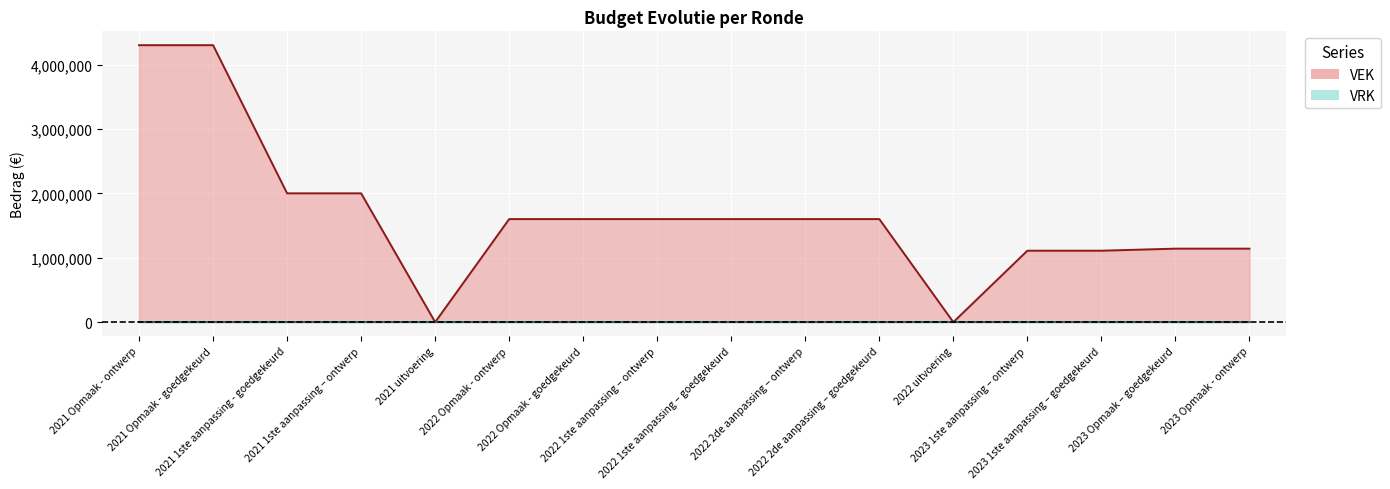

Between 2021 Opmaak - goedgekeurd and 2022 Opmaak - ontwerp, which series saw the biggest shift?

VEK line